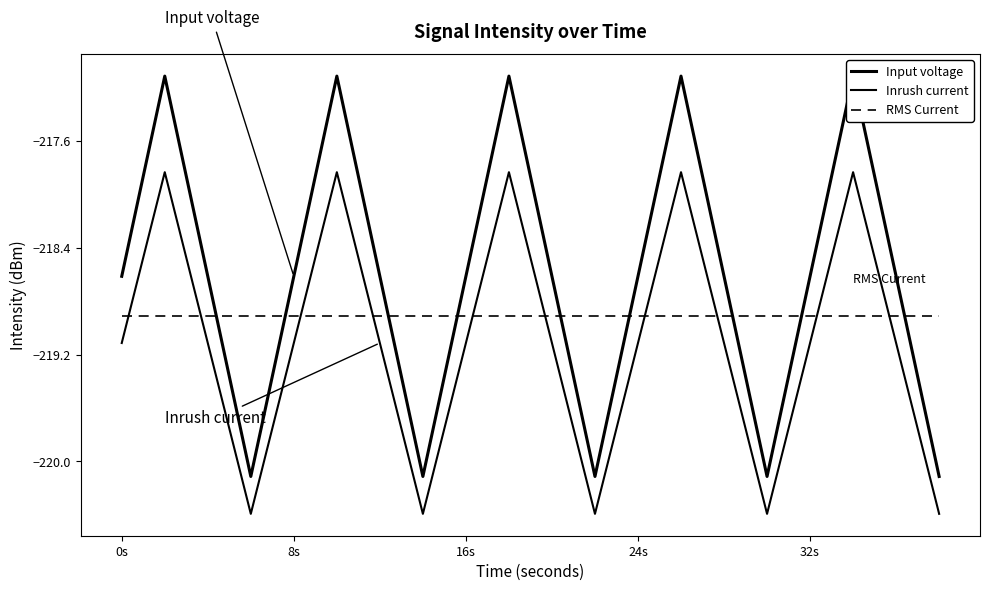

How many series are shown in this chart?

3